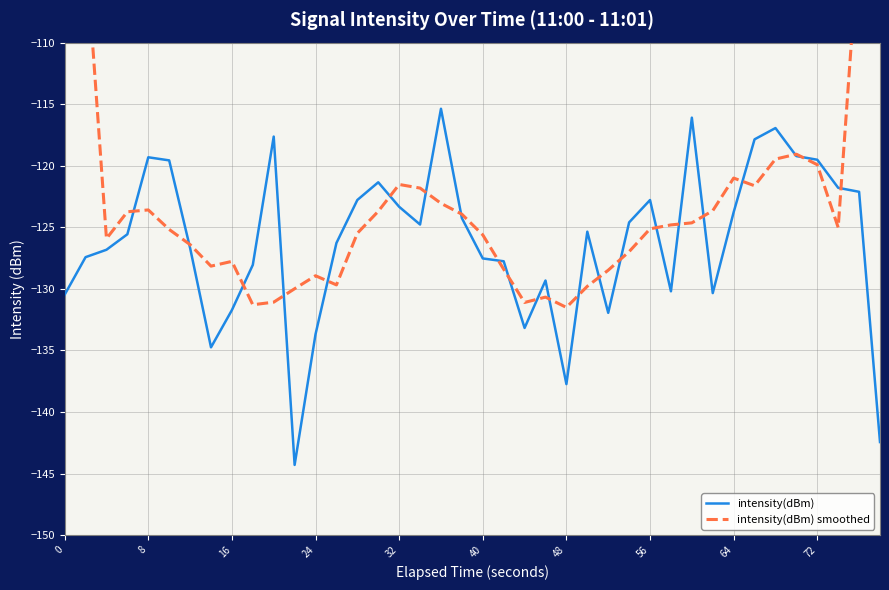

Is it true that intensity(dBm) equals -123.8 at 64?

True